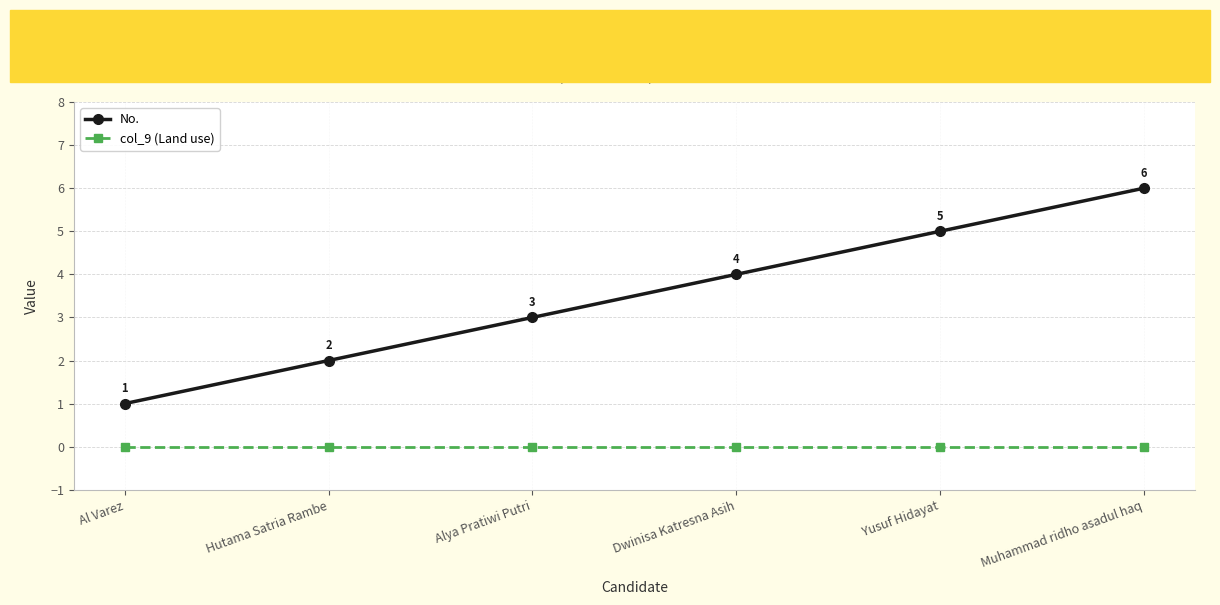

True or false: No. and col_9 (Land use) cross at least once.

False